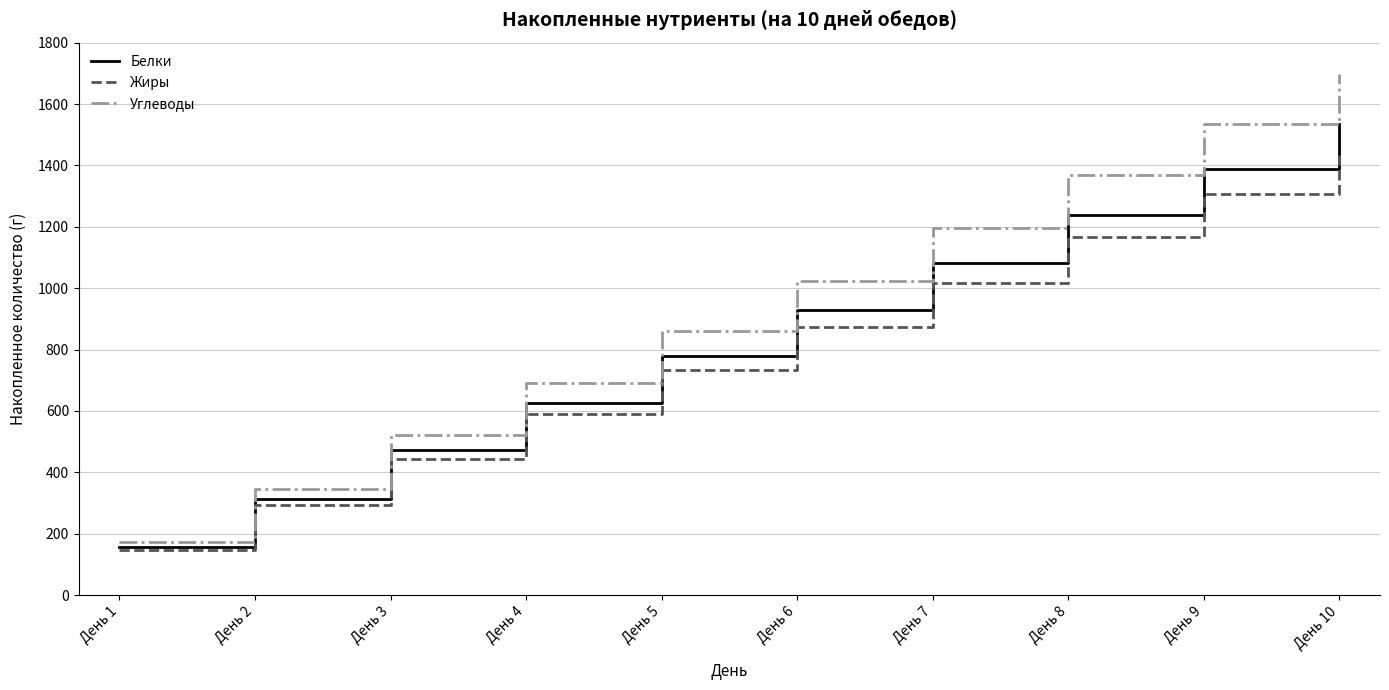

True or false: Белки and Углеводы cross at least once.

False